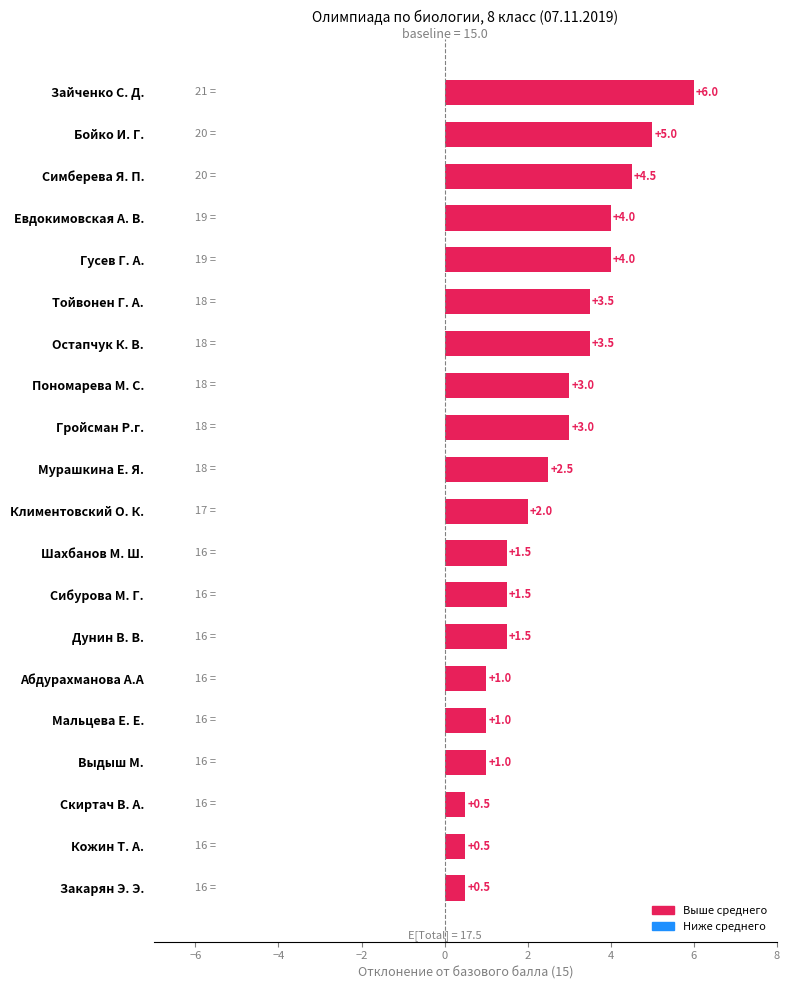

The chart shows a value of 3.0 at Гройсман Р.г.. True or false?

True